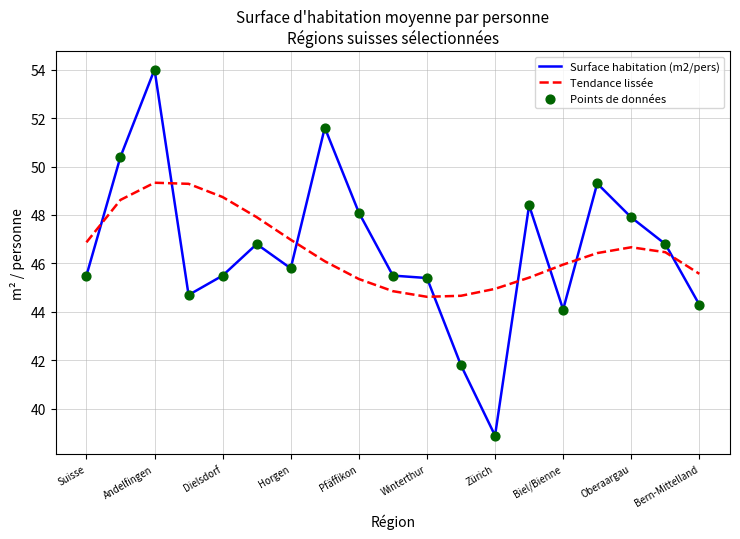

Which series has the largest range (max minus min)?

Surface habitation (m2/pers)